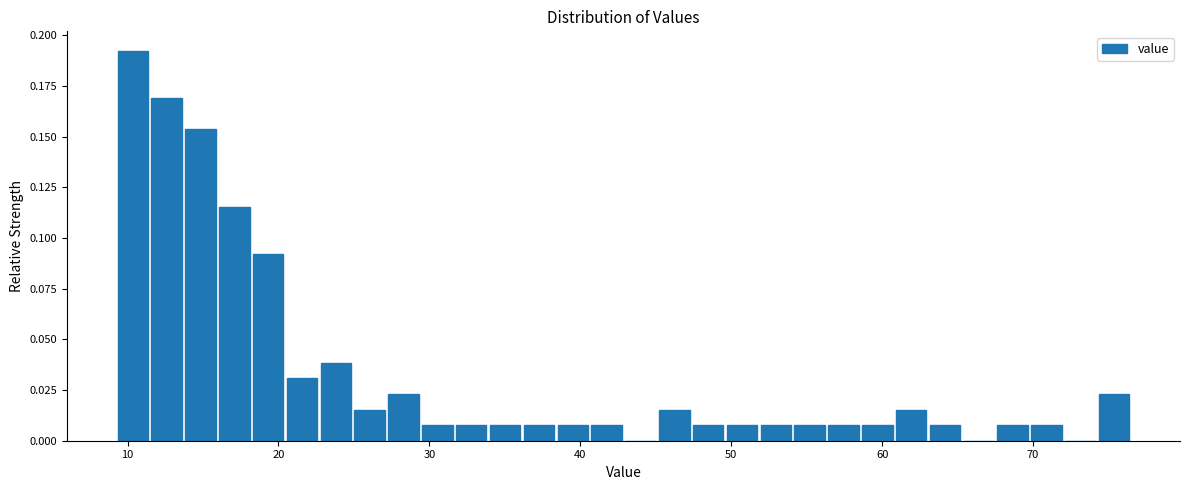

Read against the x-axis, roughly where is the centre of the tallest bar?

10